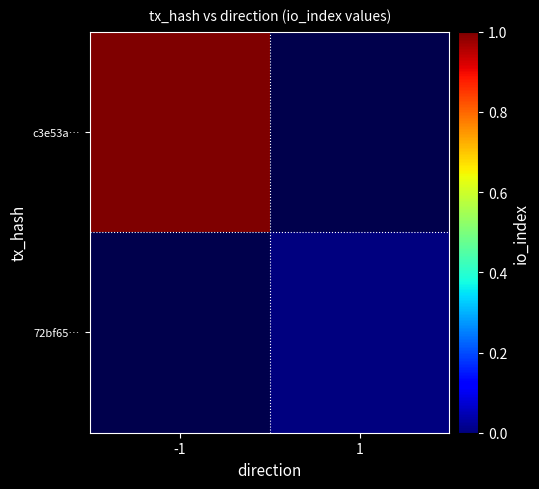

Rank the series by their average value, from highest to lowest.

c3e53a…, 72bf65…